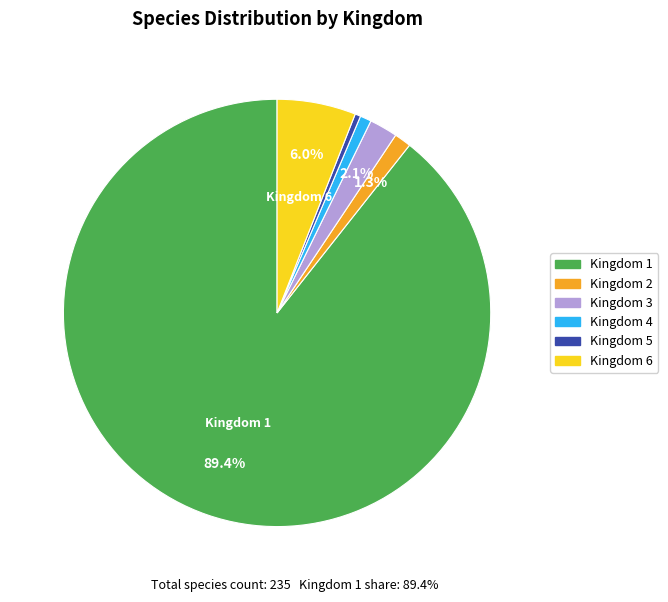

Which slice is the largest?

Kingdom 1